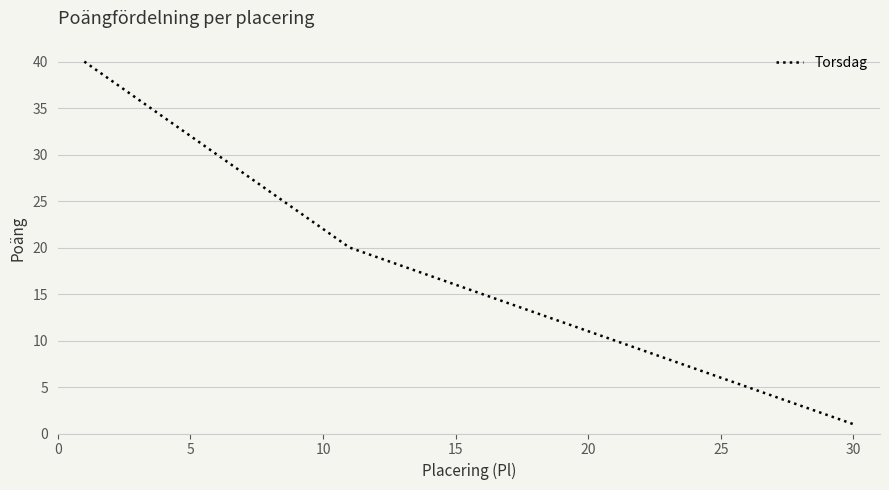

What is the difference between the second highest and second lowest values?

36